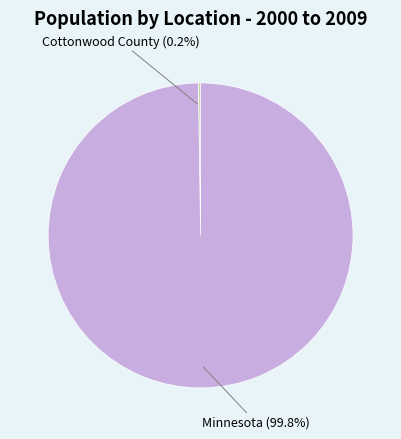

What portion of the pie excludes Minnesota?

0.2%